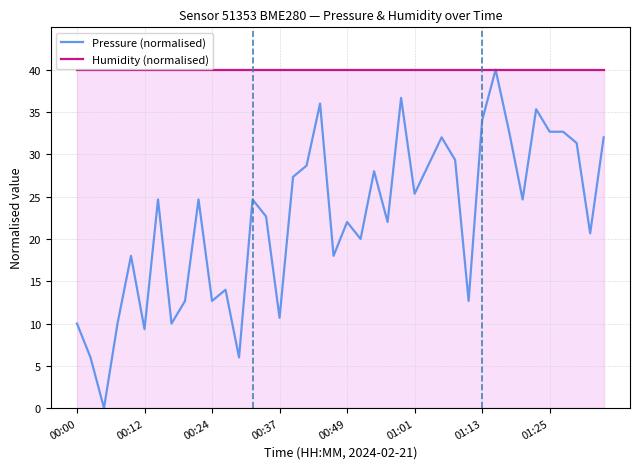

What is the highest value of the Pressure (normalised) series?

40.0